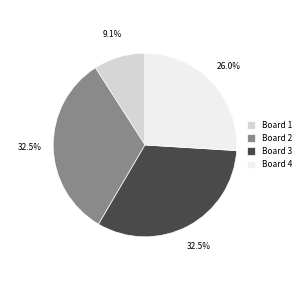

What portion of the pie excludes Board 2?

67.5%